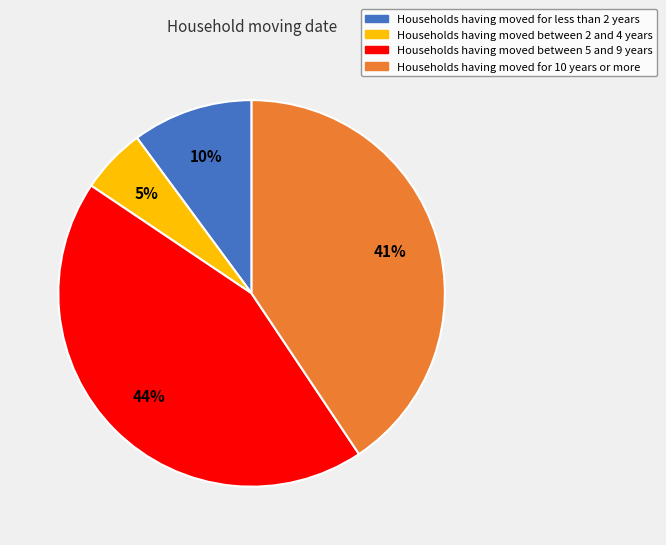

To the nearest percent, what is the average slice percentage?

25%